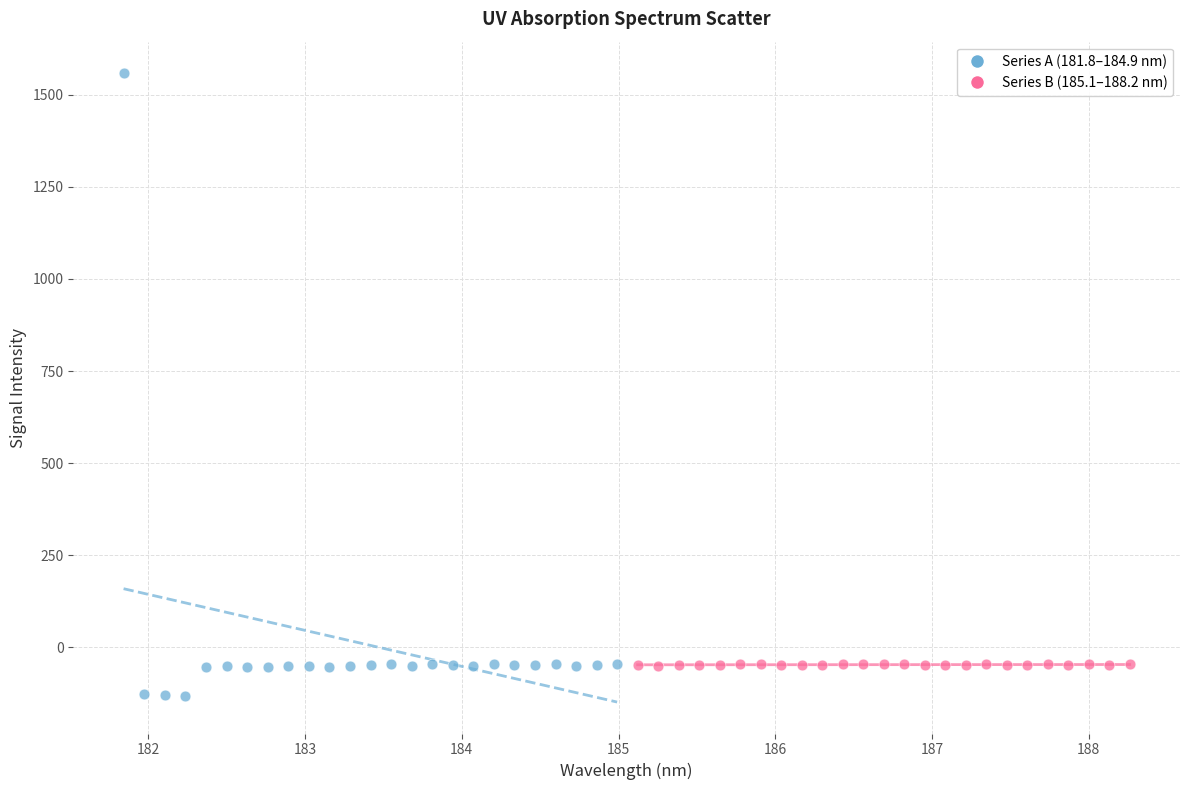

Which series contains the lowest Y value?

Series A (181.8–184.9 nm)